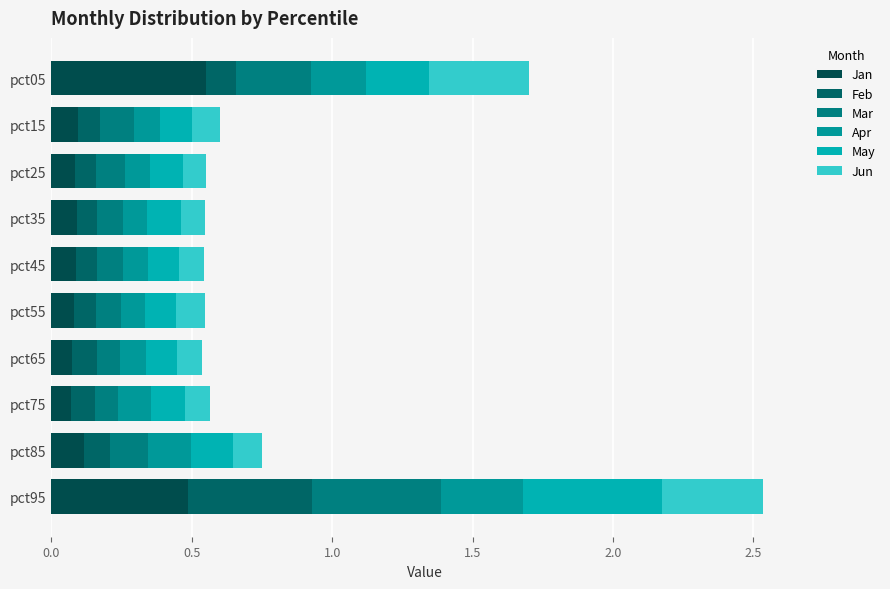

Count the number of categories in the chart.

10